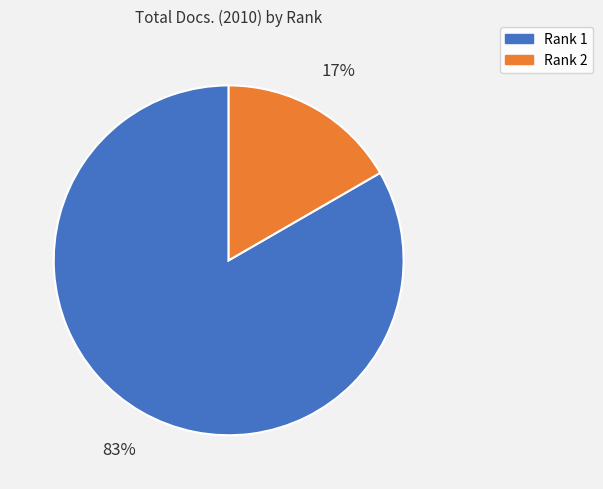

The Rank 1 slice represents 83% of the pie. True or false?

True